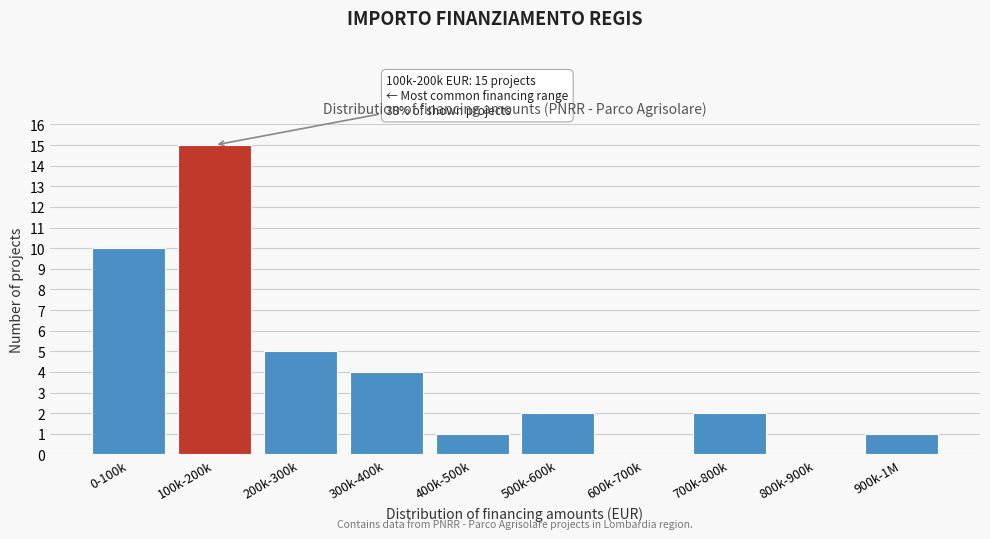

Reading right to left, transcribe all the data shown in this chart.

900k-1M=1	800k-900k=0	700k-800k=2	600k-700k=0	500k-600k=2	400k-500k=1	300k-400k=4	200k-300k=5	100k-200k=15	0-100k=10